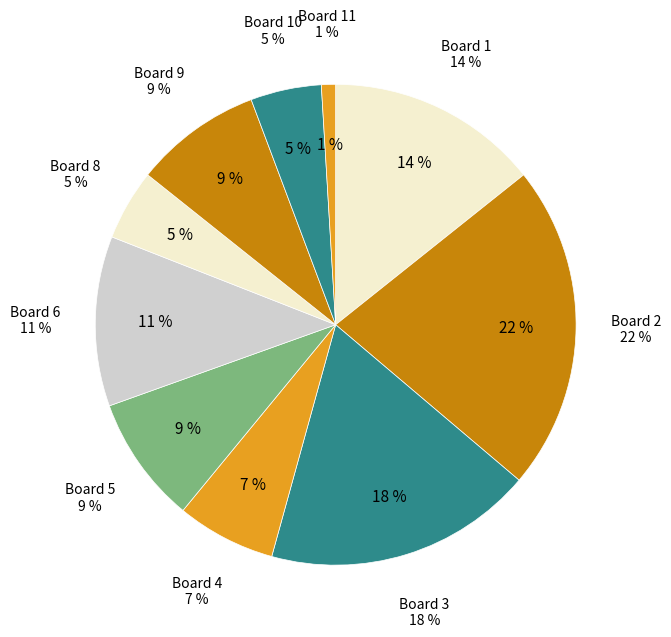

To the nearest percent, what portion does Board 5 represent?

9%